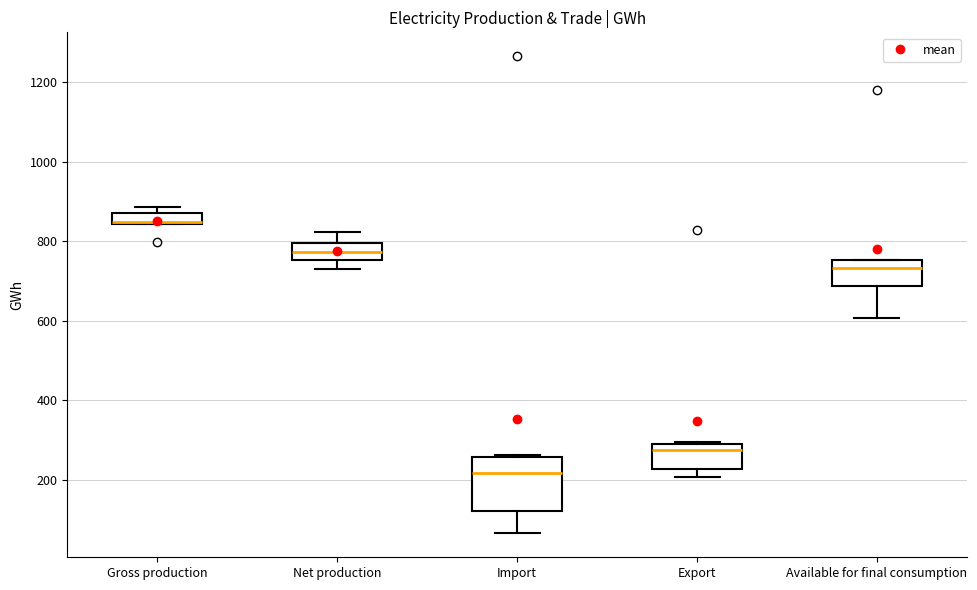

Which box is the tallest, from its lower edge to its upper edge?

Import